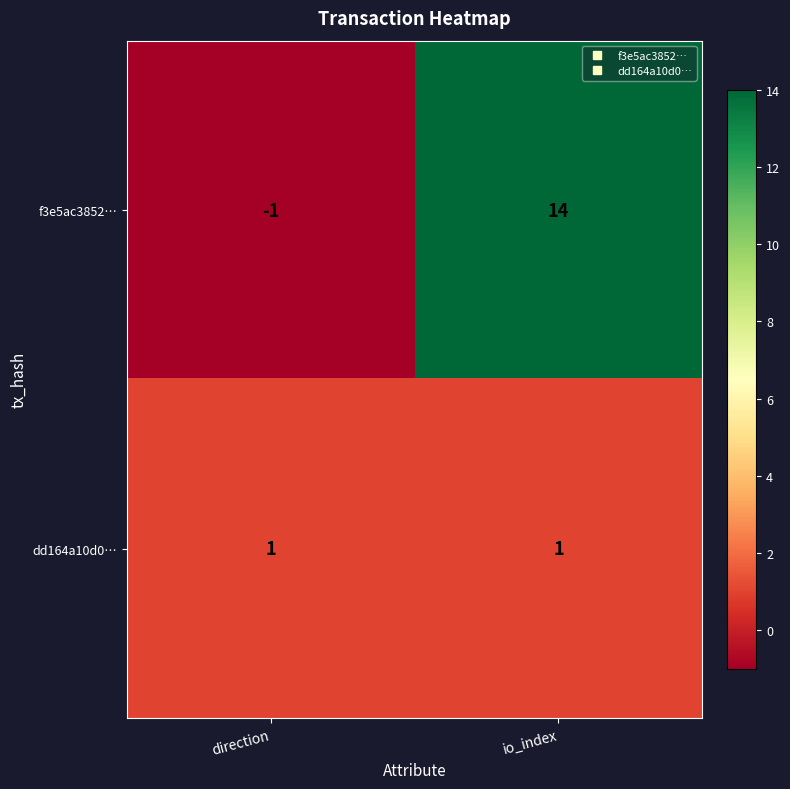

Rank the series by their average value, from lowest to highest.

dd164a10d0…, f3e5ac3852…